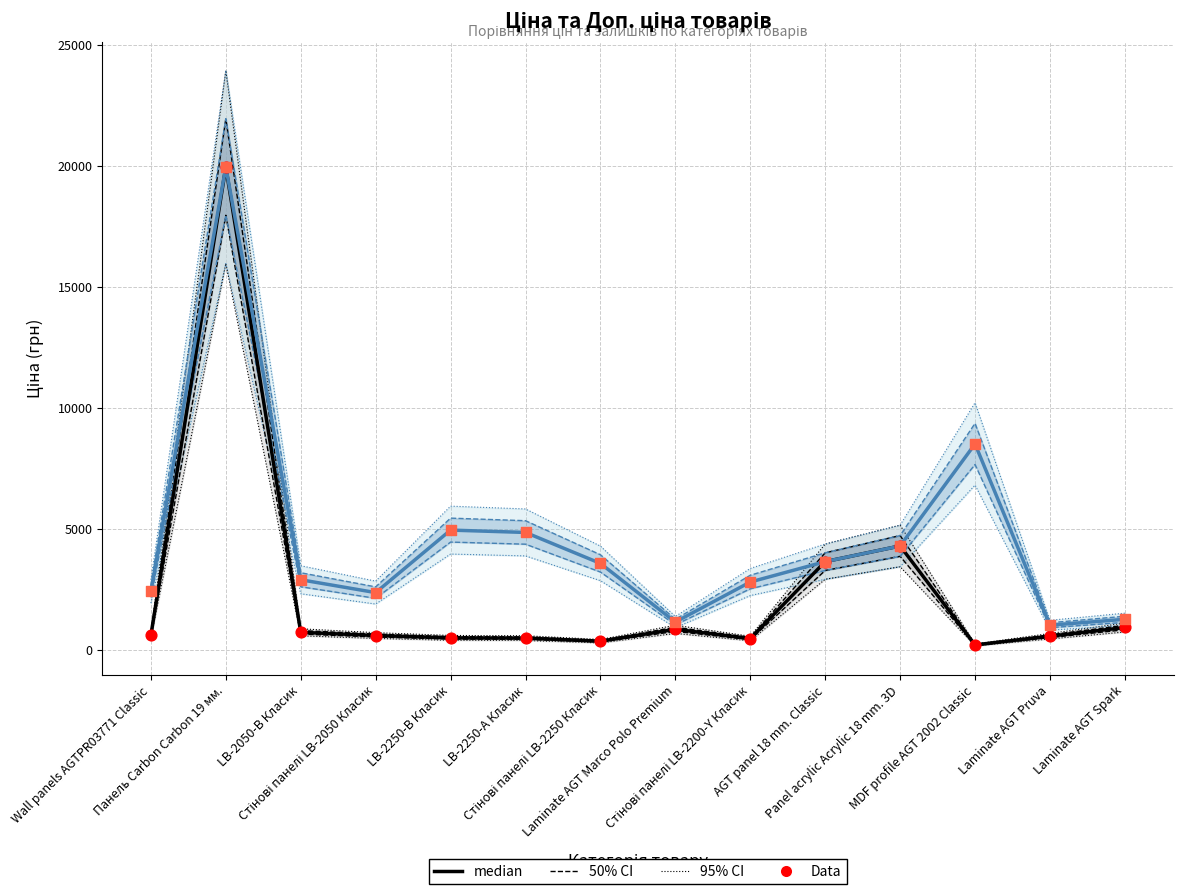

Which series has the largest Y range (max minus min)?

median (Ціна)